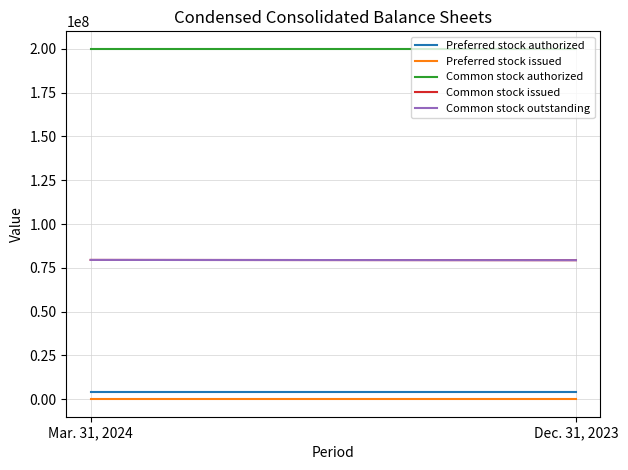

What is the sum of the Common stock authorized values at Mar. 31, 2024 and Dec. 31, 2023?

400000000